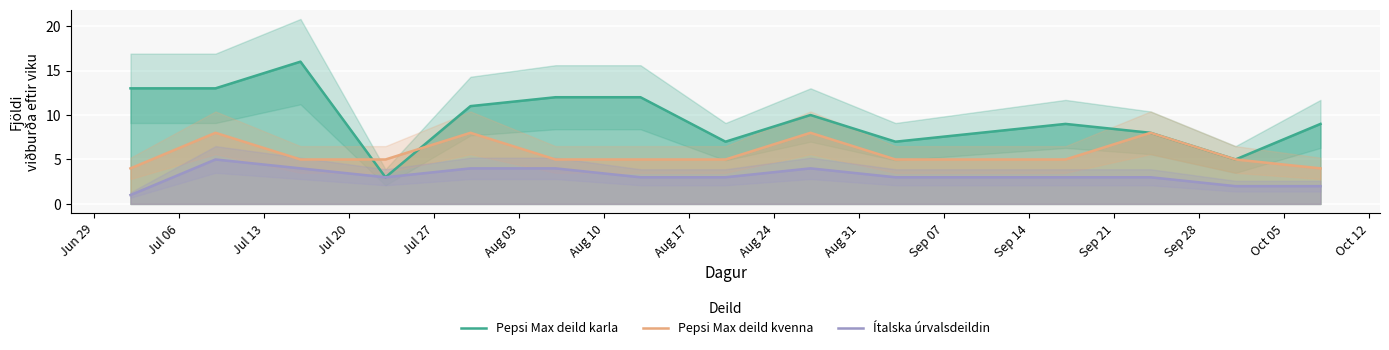

True or false: Ítalska úrvalsdeildin and Pepsi Max deild kvenna intersect in this chart.

False